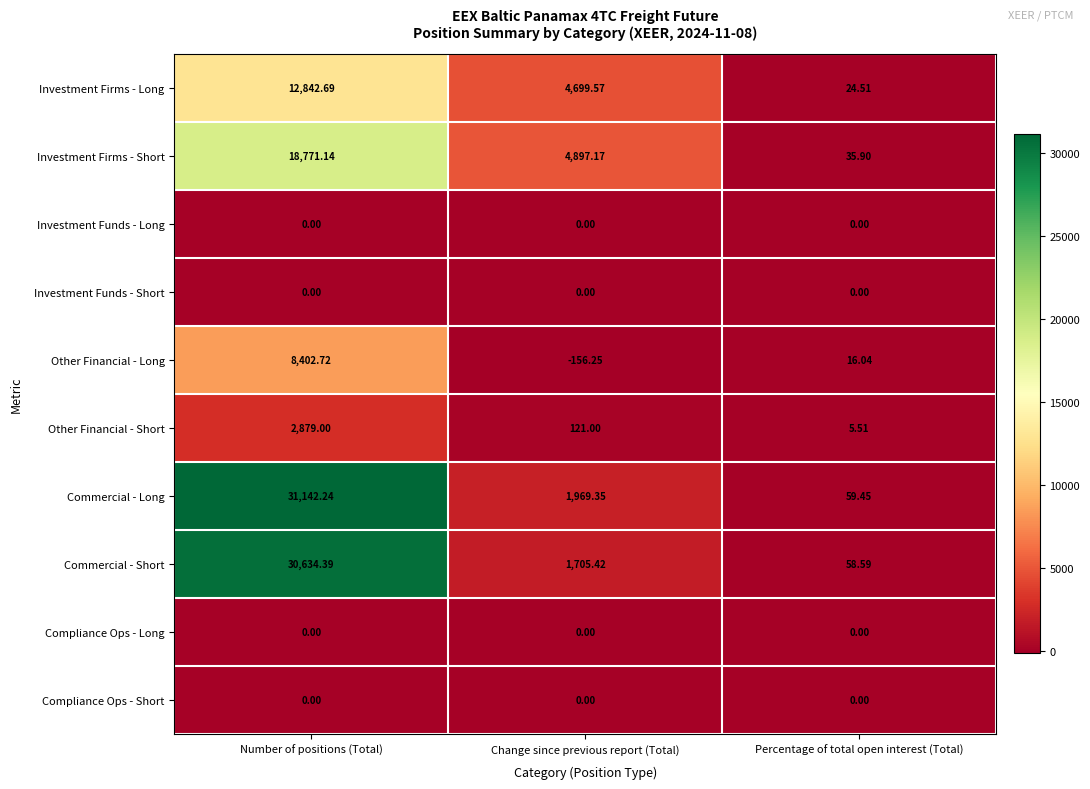

Where is Investment Firms - Long nearest to the value 6433?

Change since previous report (Total)